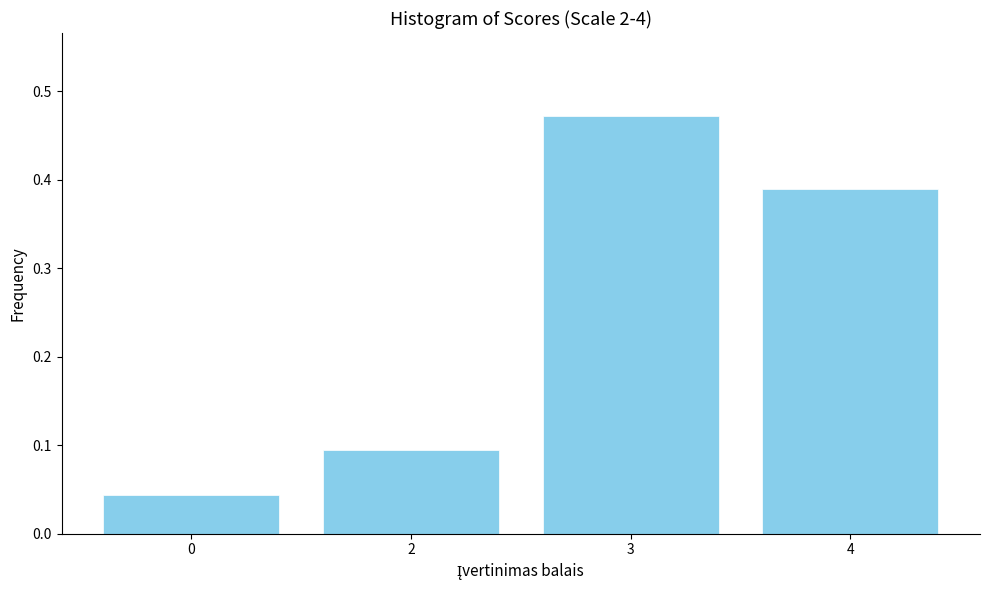

Count the values in the range 0 to 1.

4